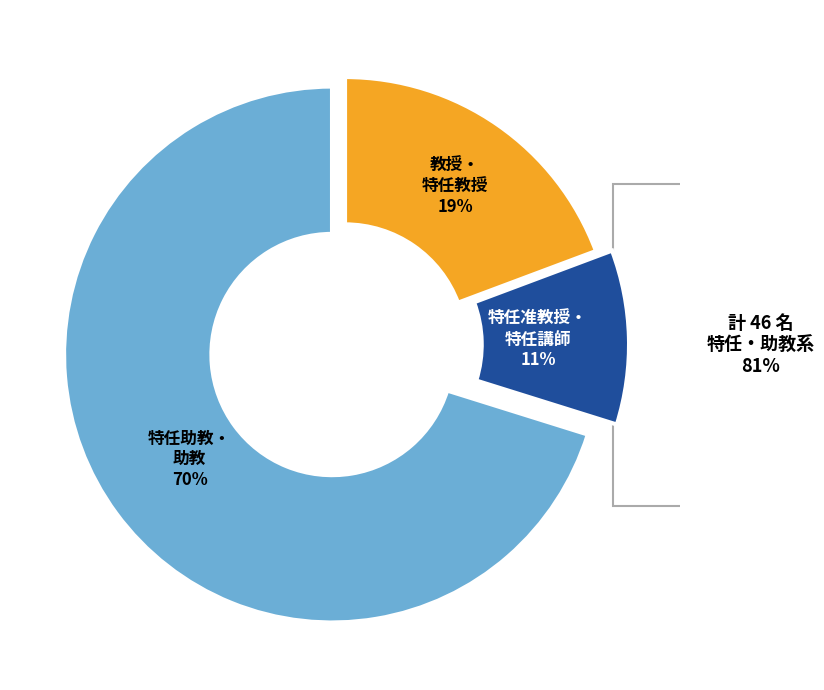

To the nearest percent, what is the average slice percentage?

33%